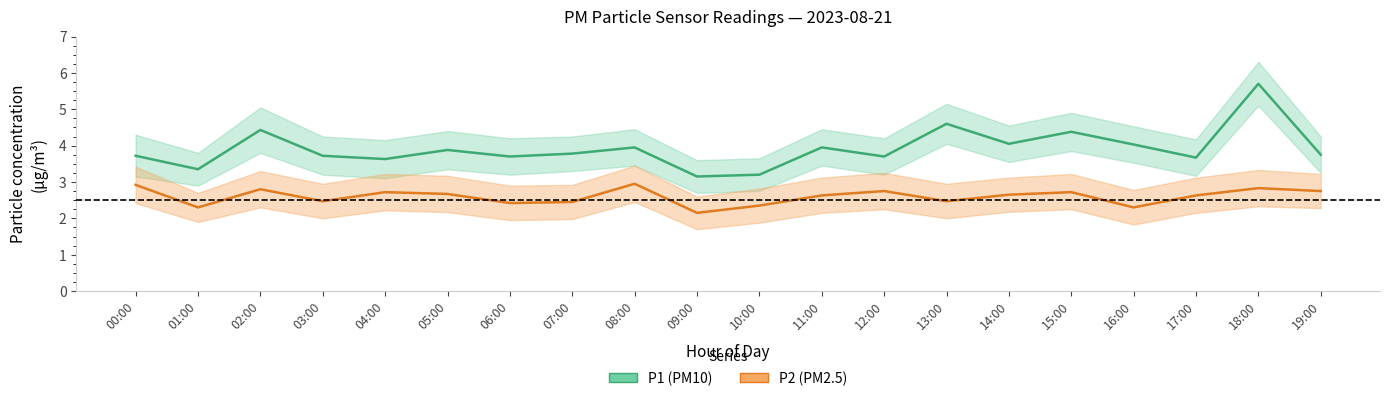

At how many categories does at least one series exceed 2?

20